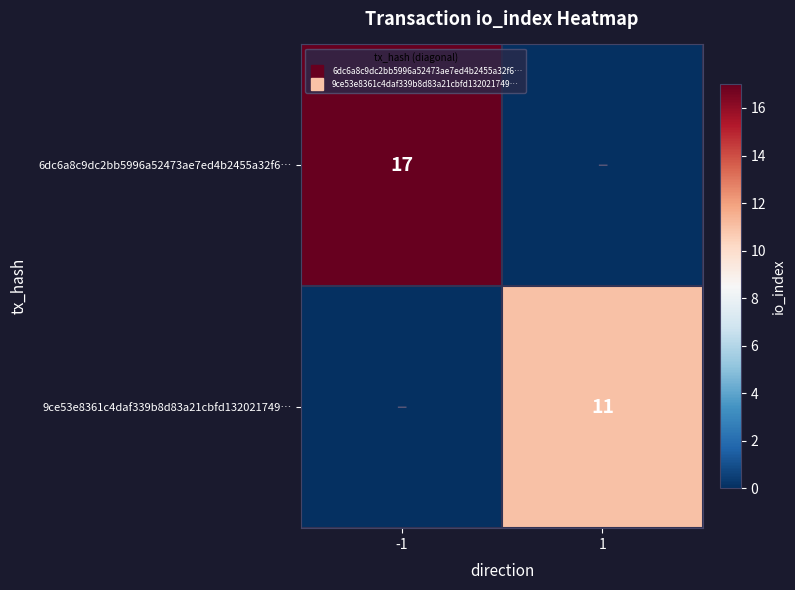

What is the sum of the 6dc6a8c9dc2bb5996a52473ae7ed4b2455a32f6… values at -1 and 1?

17